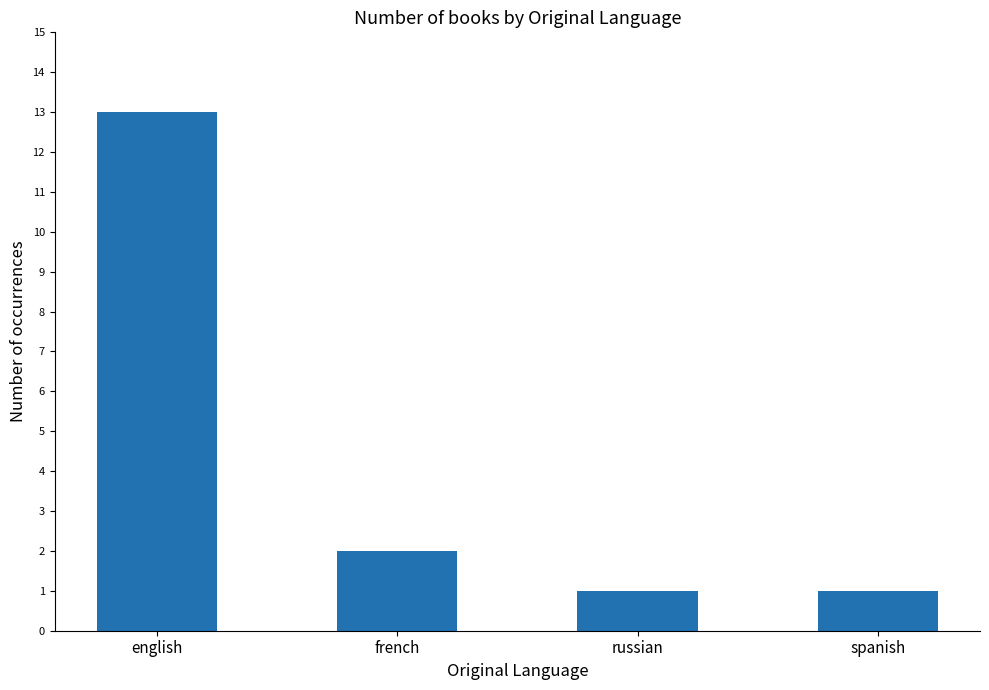

What is the difference between the maximum and minimum values?

12